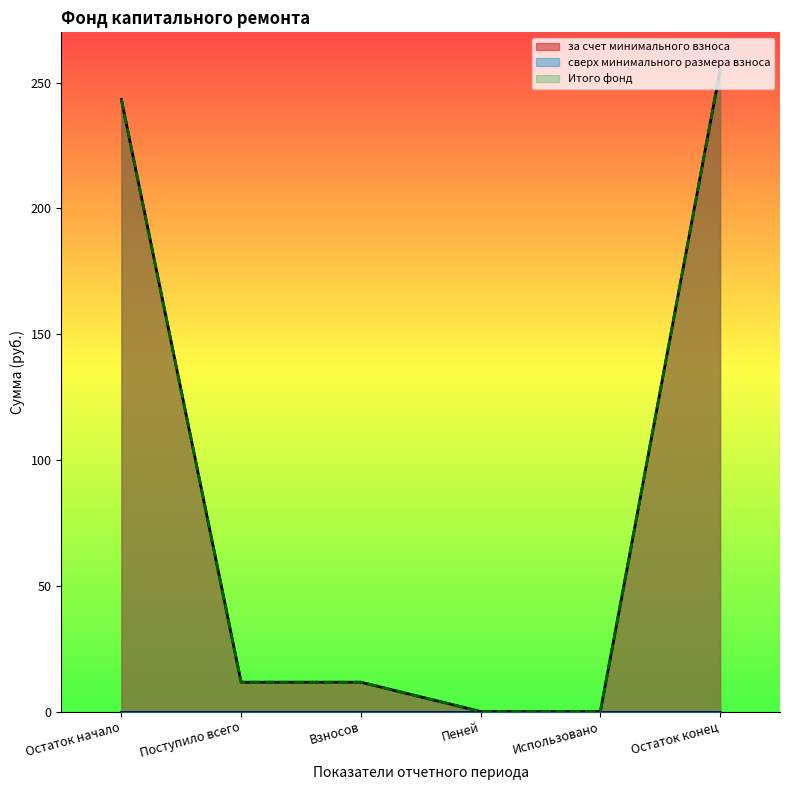

Reading left to right, transcribe all the data shown in this chart.

за счет минимального взноса: 243.3	11.7	11.7	0.0	0.0	255.0
Итого фонд: 243.3	11.7	11.7	0.0	0.0	255.0